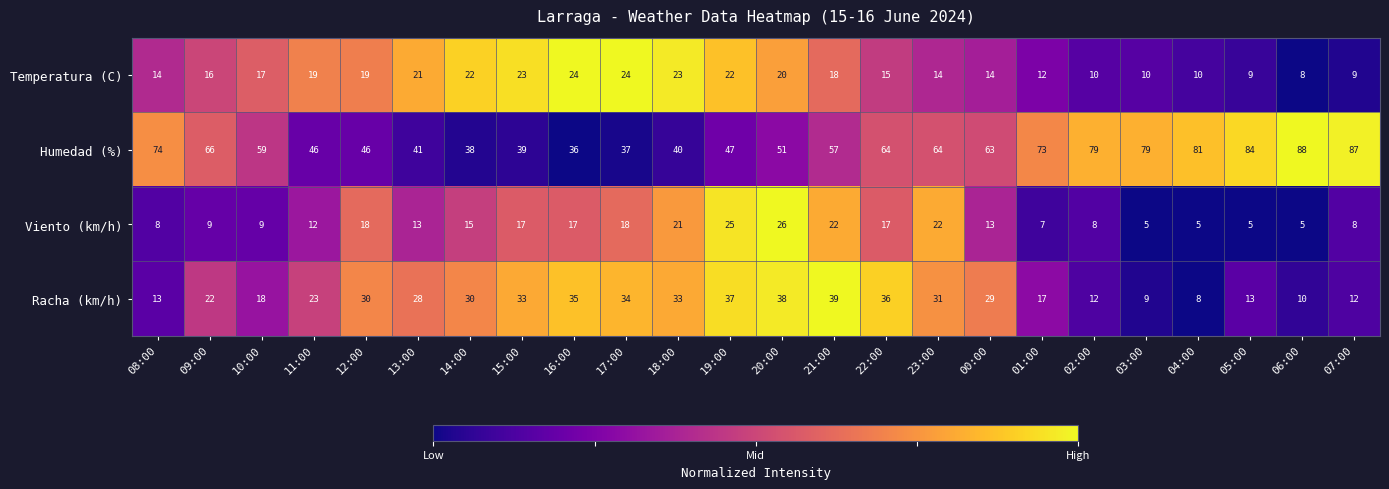

What is the sum of all Temperatura (C) values?

393